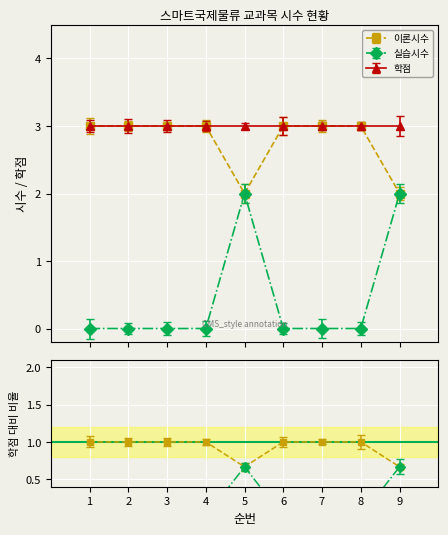

Is it true that 실습시수 equals 4.8 at 1?

False